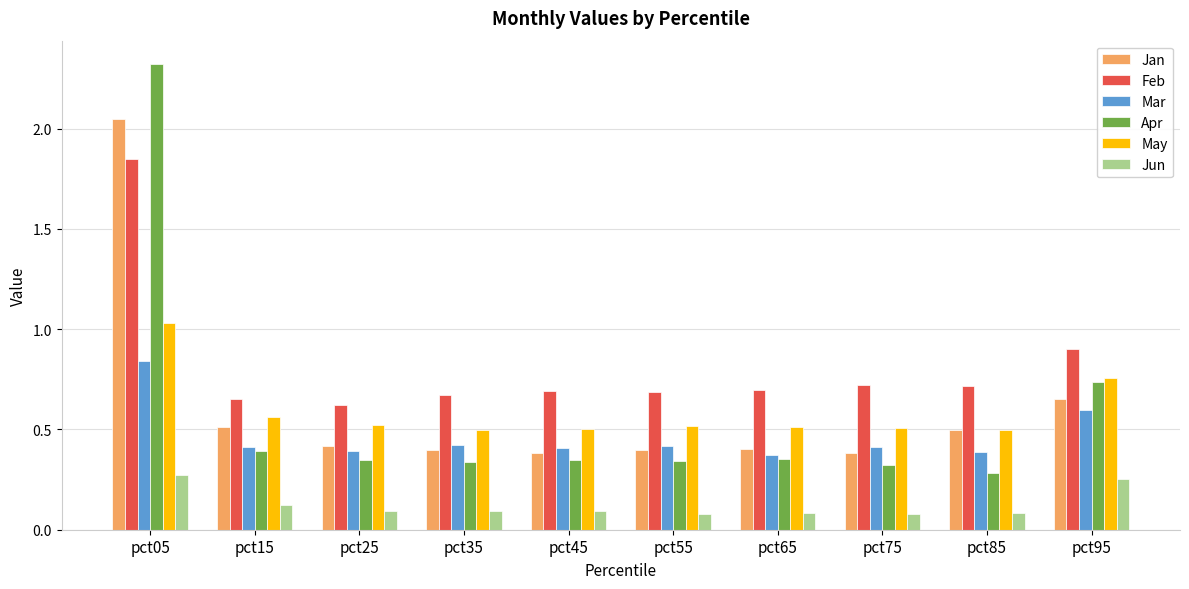

Rank the series by their maximum value, from lowest to highest.

Jun, Mar, May, Feb, Jan, Apr